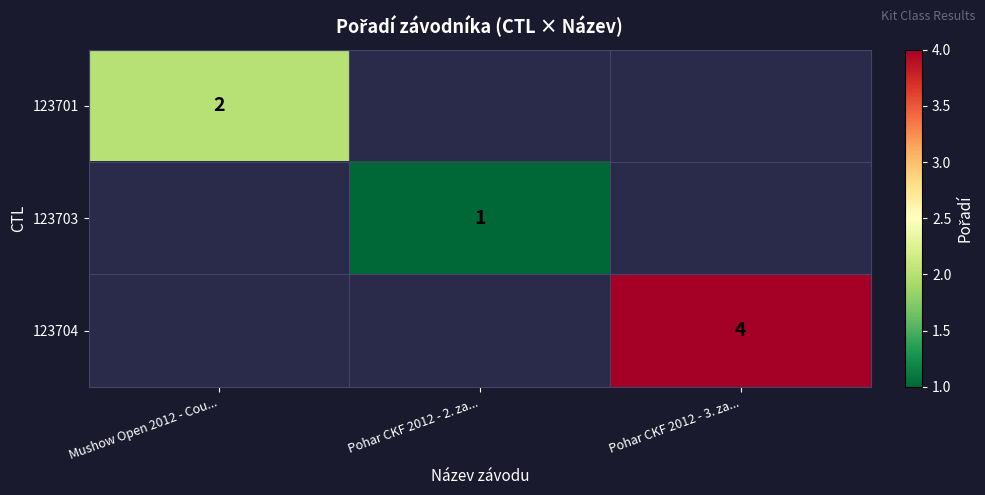

Is it true that 123703 equals 0.6 at Pohar CKF 2012 - 2. za...?

False